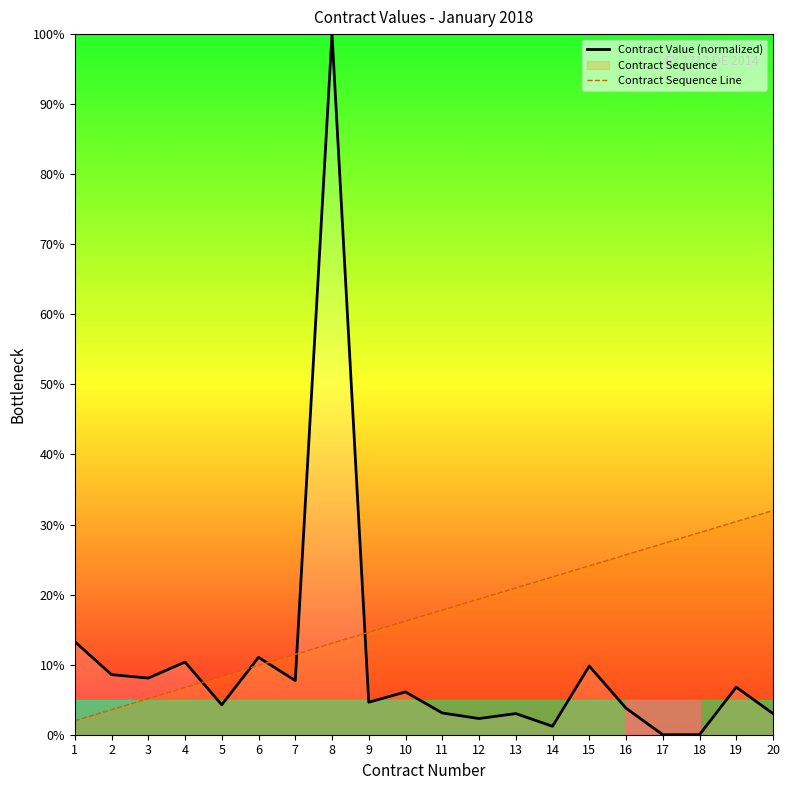

Which category has the lowest value across all series?

17